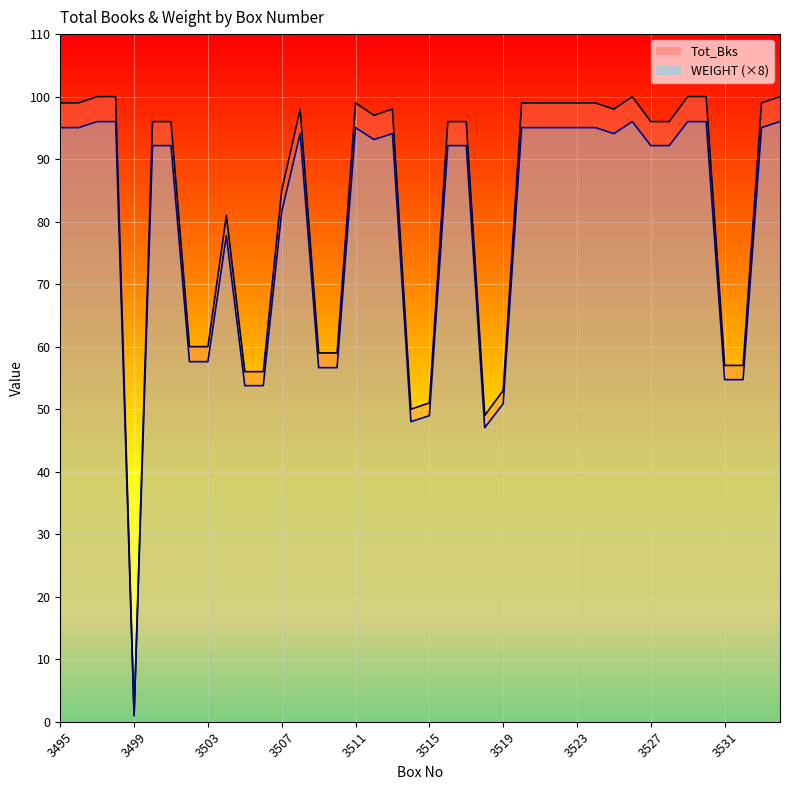

What is the sum of all WEIGHT values?

3292.0